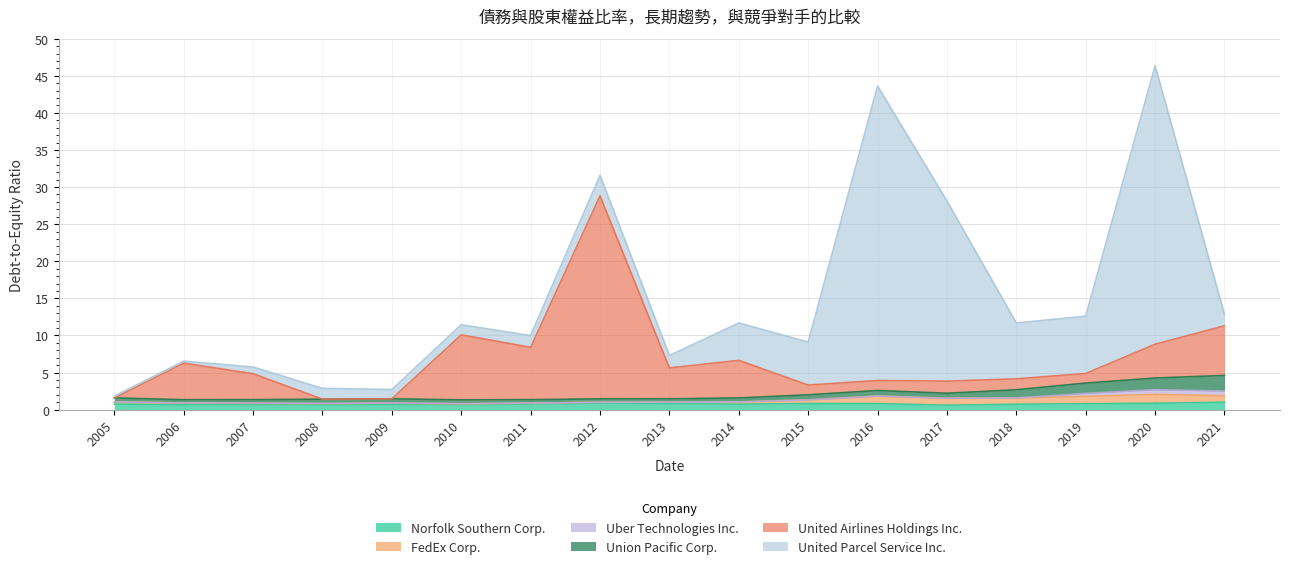

Which category has the highest value in the FedEx Corp. series?

2020